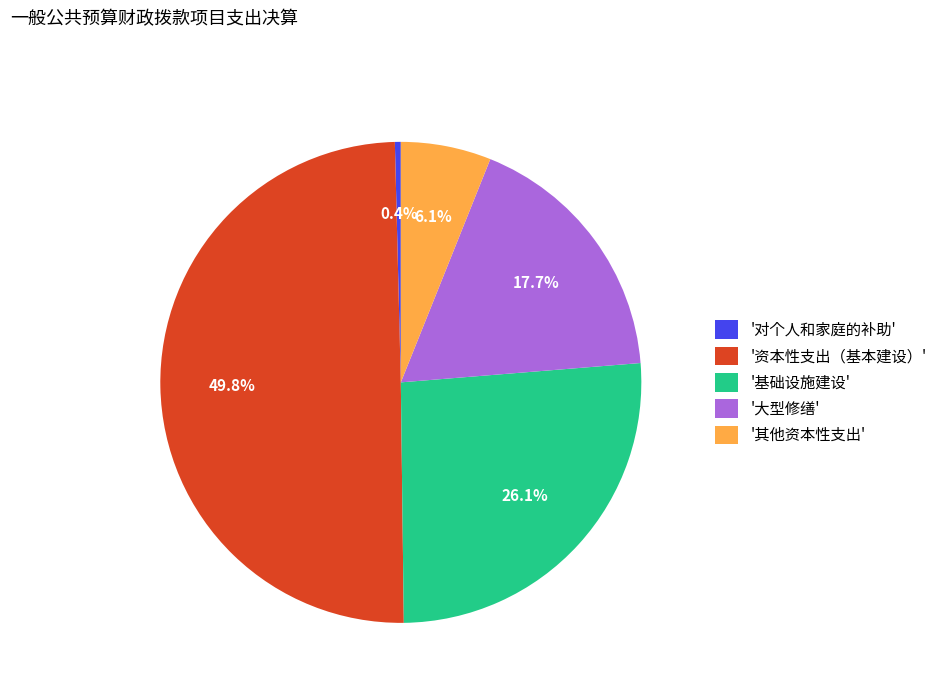

How many slices are in this pie chart?

5